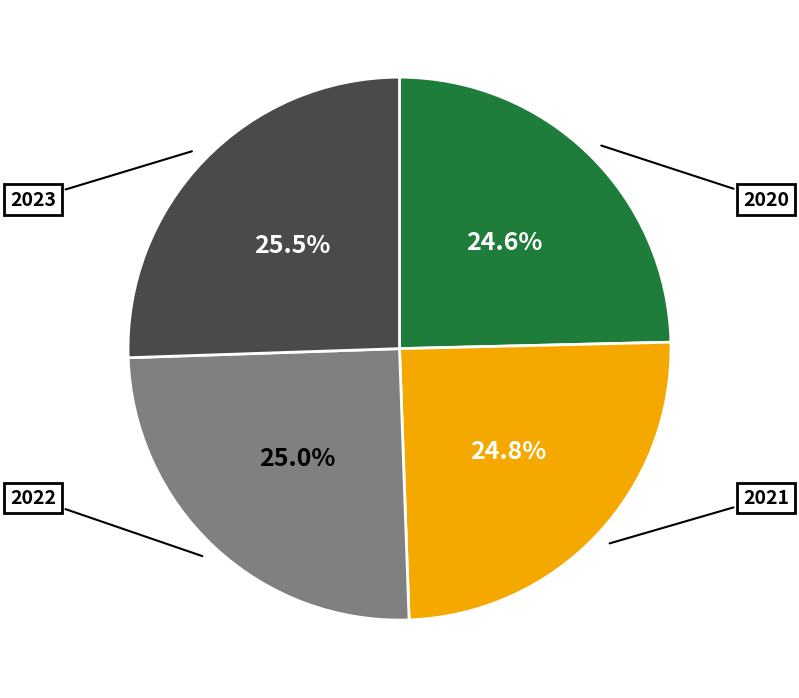

Is there any slice that represents more than half of the pie?

No